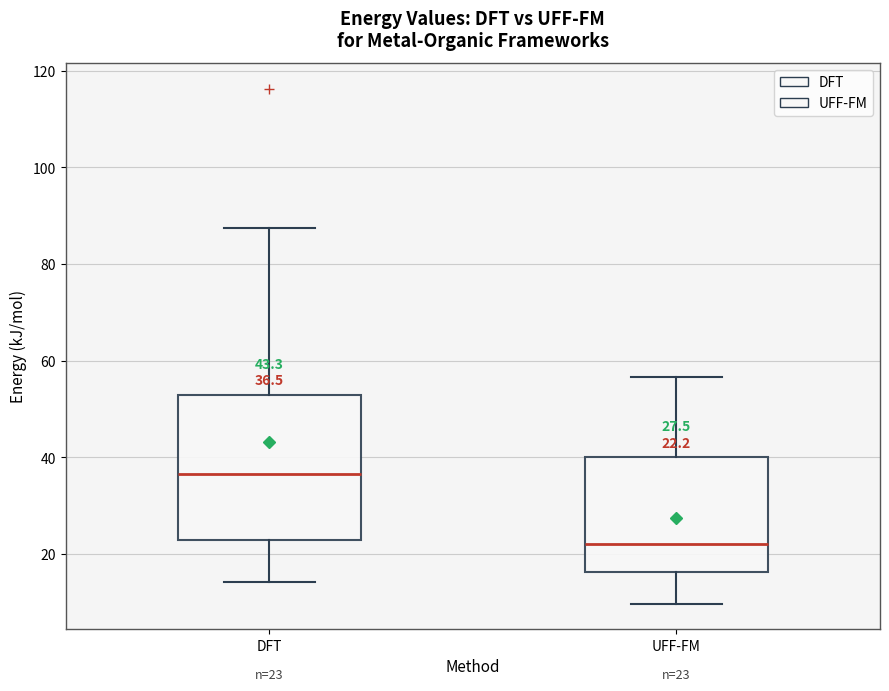

Which box has the lowest median line?

UFF-FM